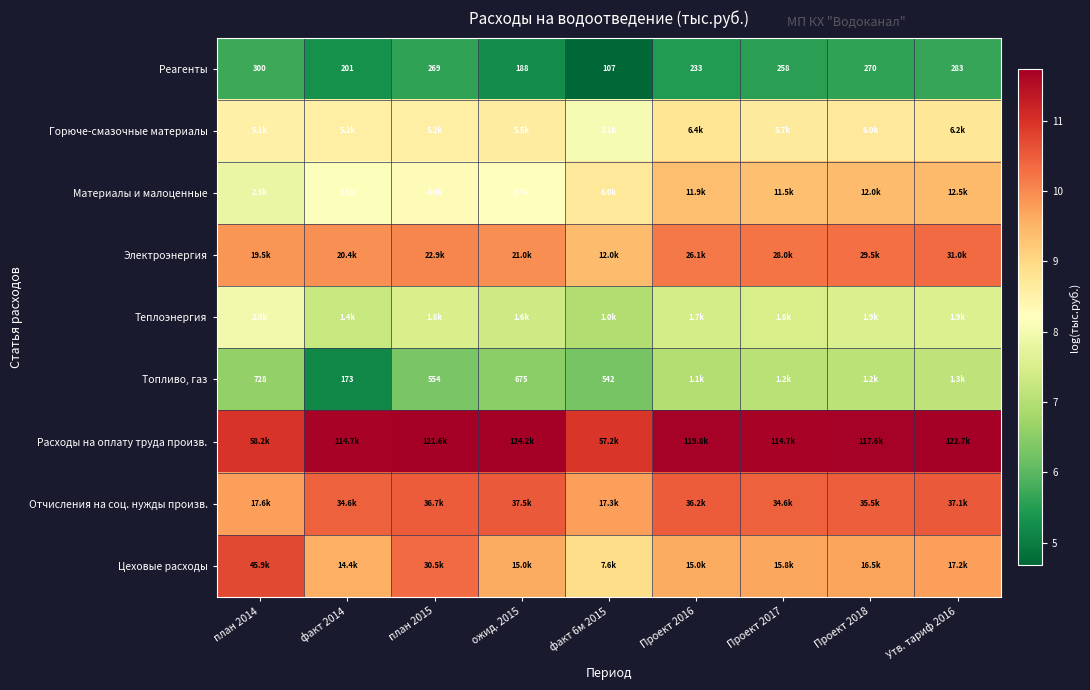

What is the smallest value displayed?

4.7